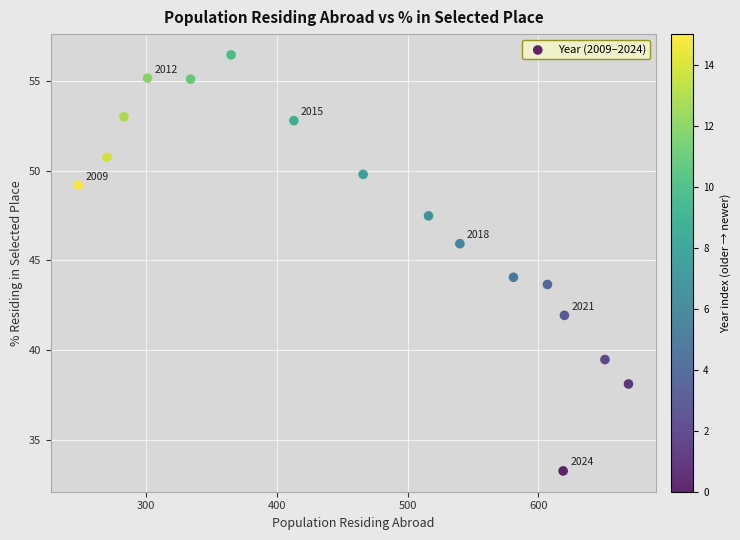

What is the range of Y values (max minus min)?

23.2